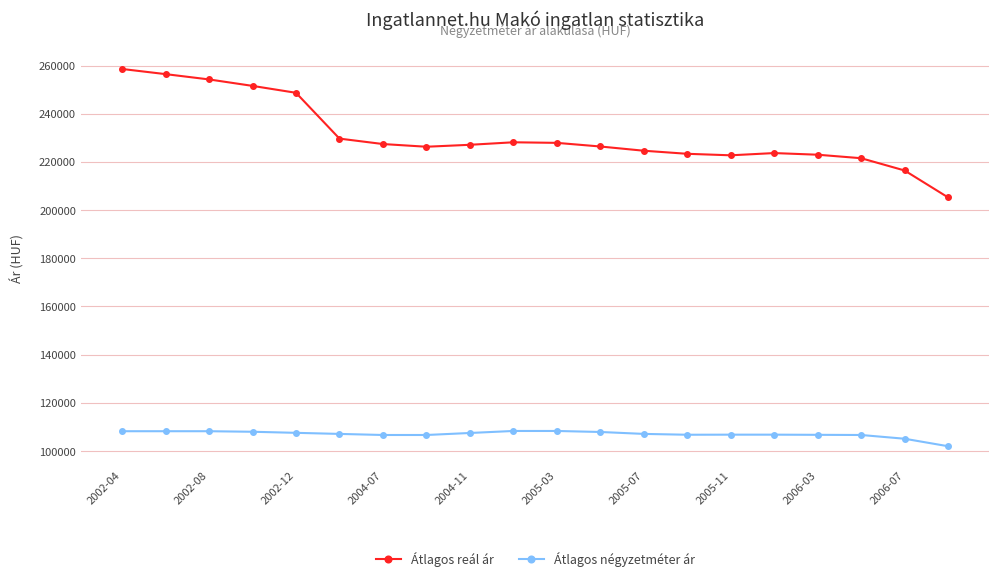

At how many categories does at least one series exceed 161026?

20